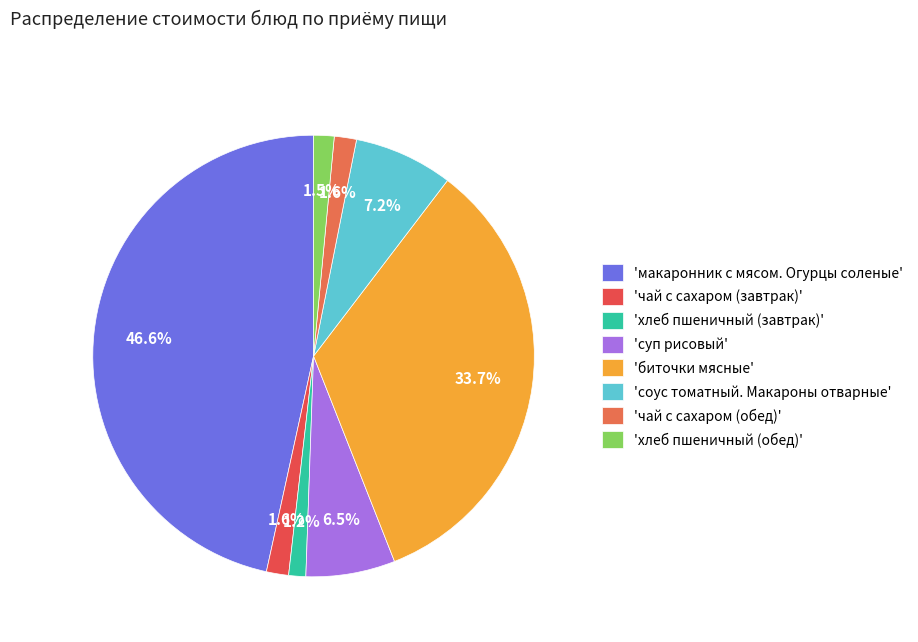

Which category has the biggest portion of the pie?

макаронник с мясом. Огурцы соленые